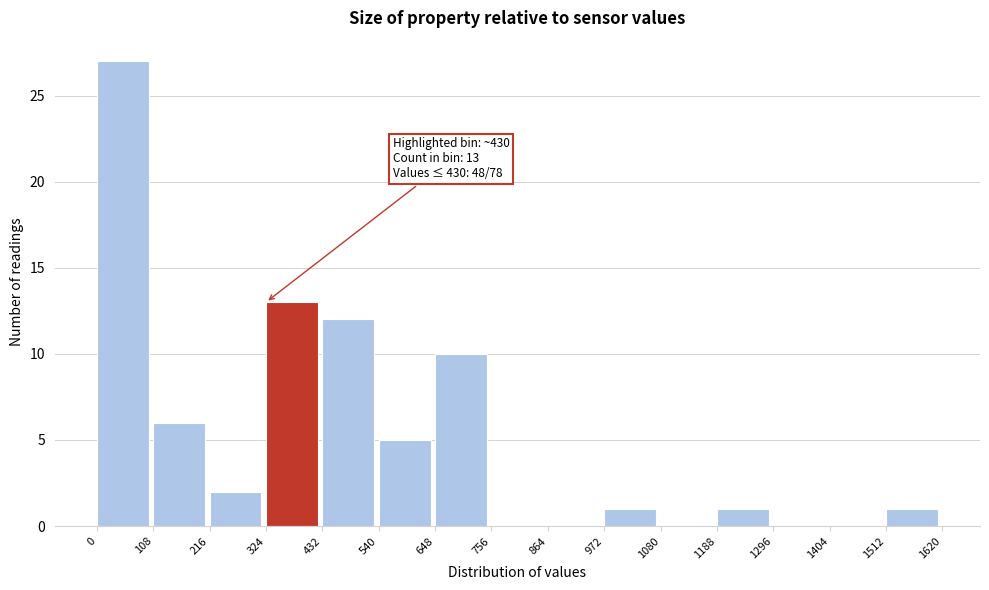

Which range on the x-axis has the tallest bar?

0 to 108